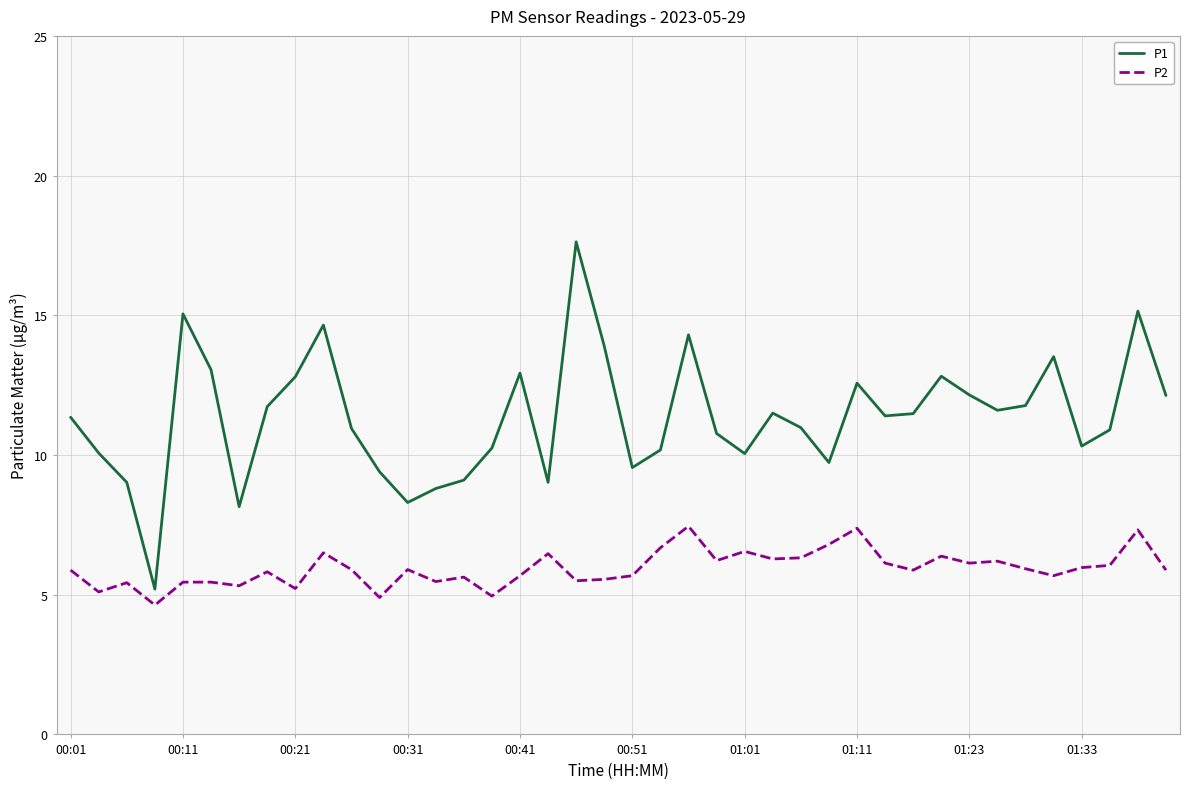

Which series has the widest spread of values?

P1